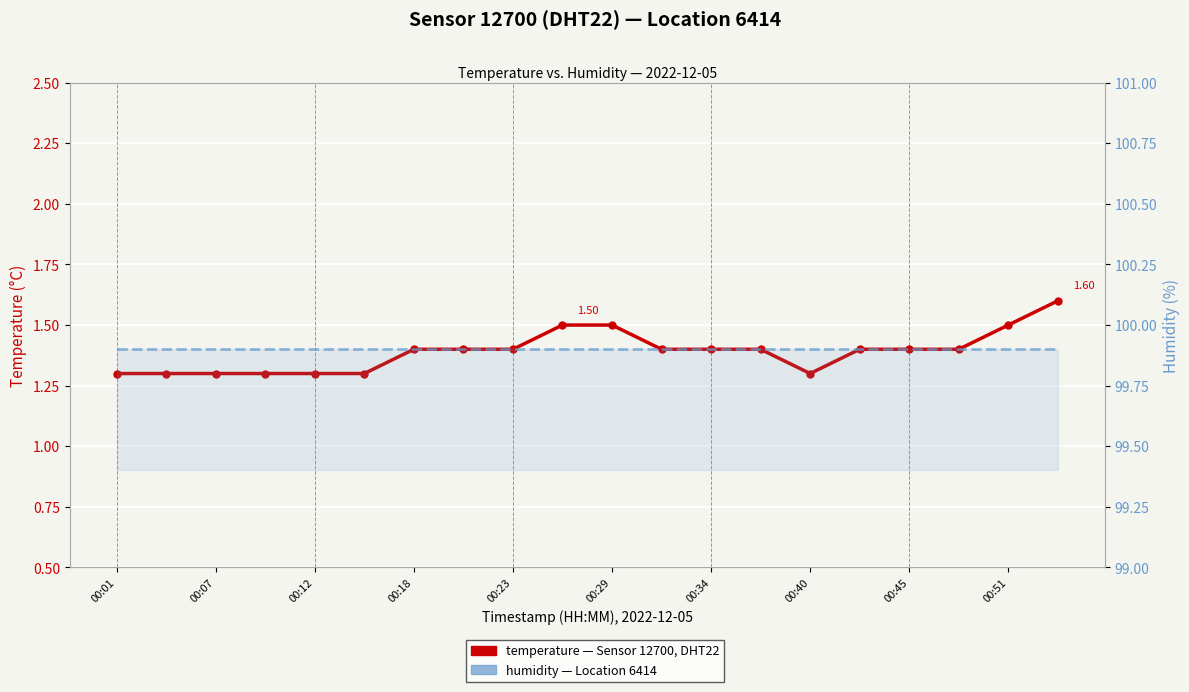

How many lines are shown in the chart?

2